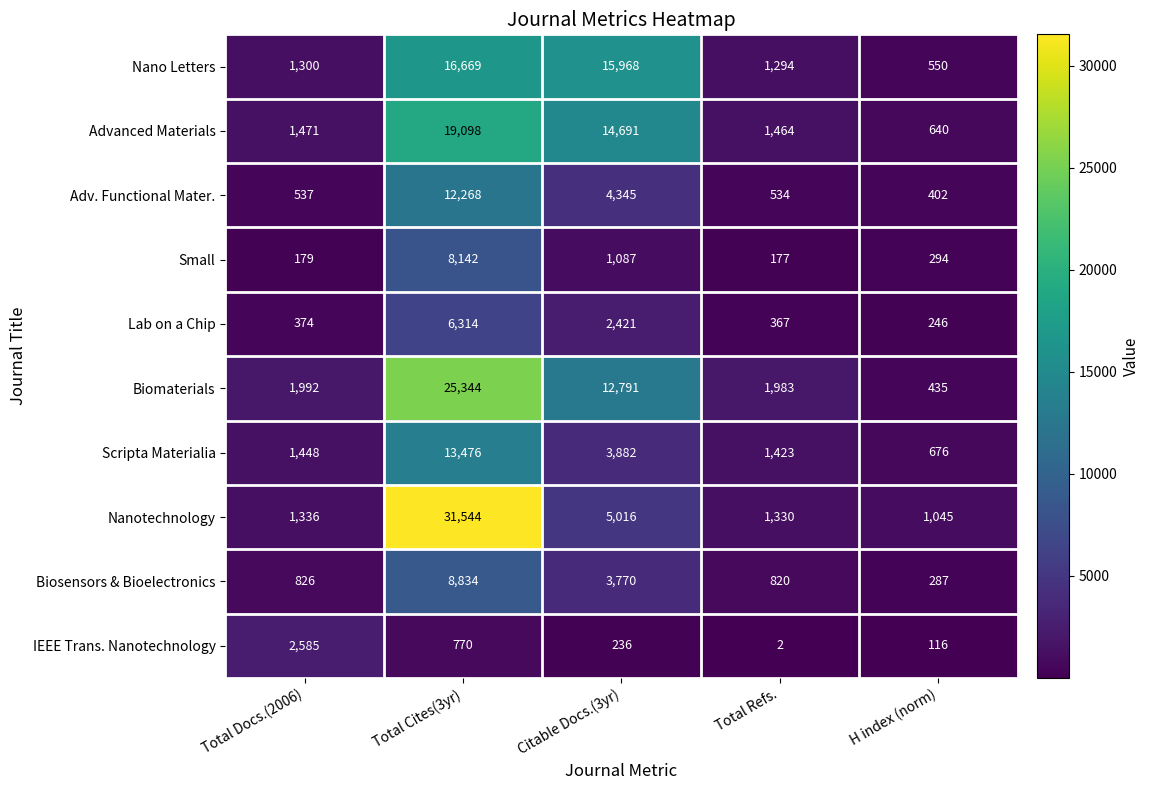

The value of Small at H index (norm) is 134. True or false?

False